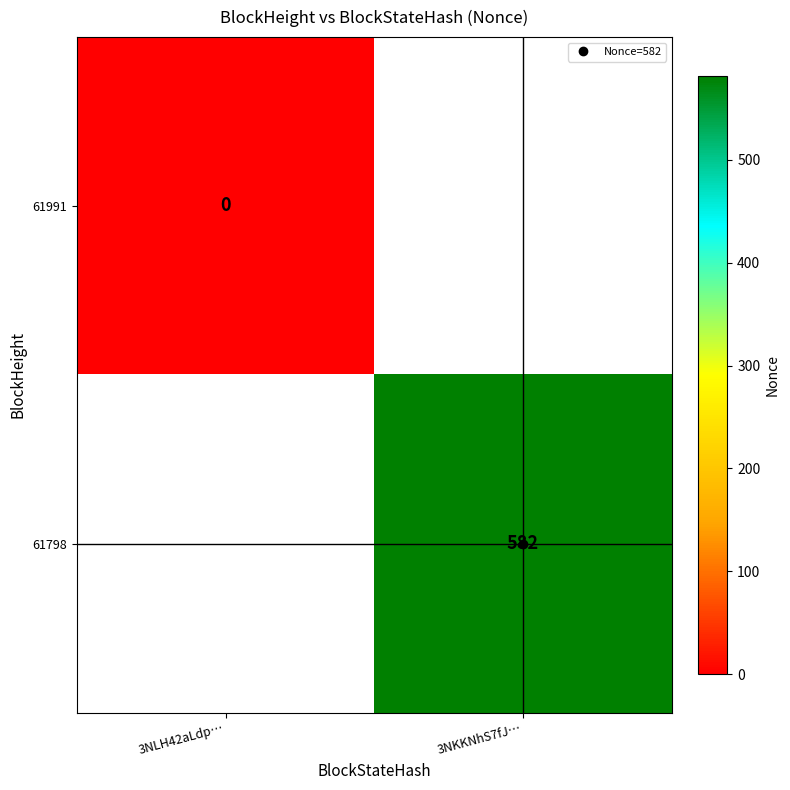

Which series has the largest range (max minus min)?

61991